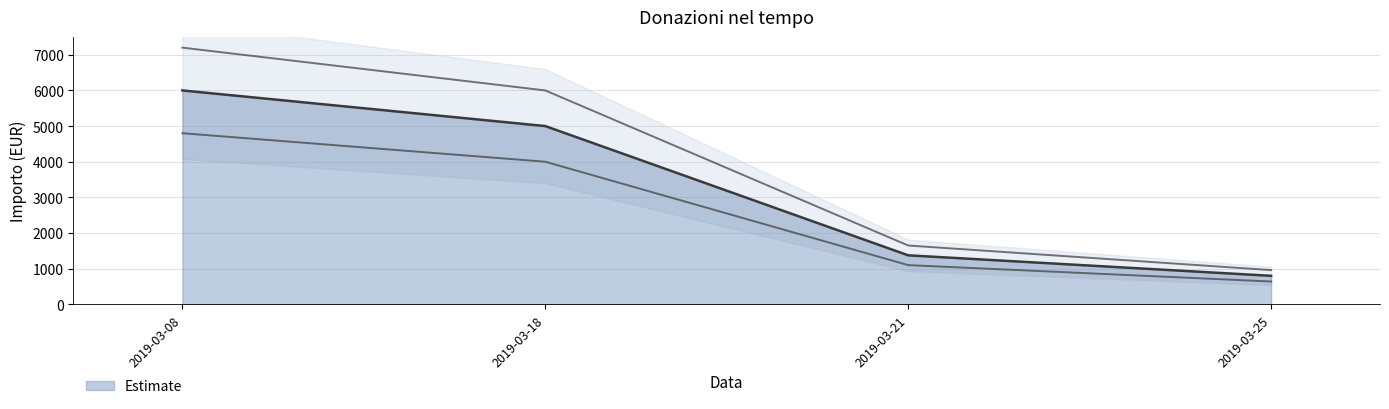

At which label does the data first exceed 6000?

2019-03-08